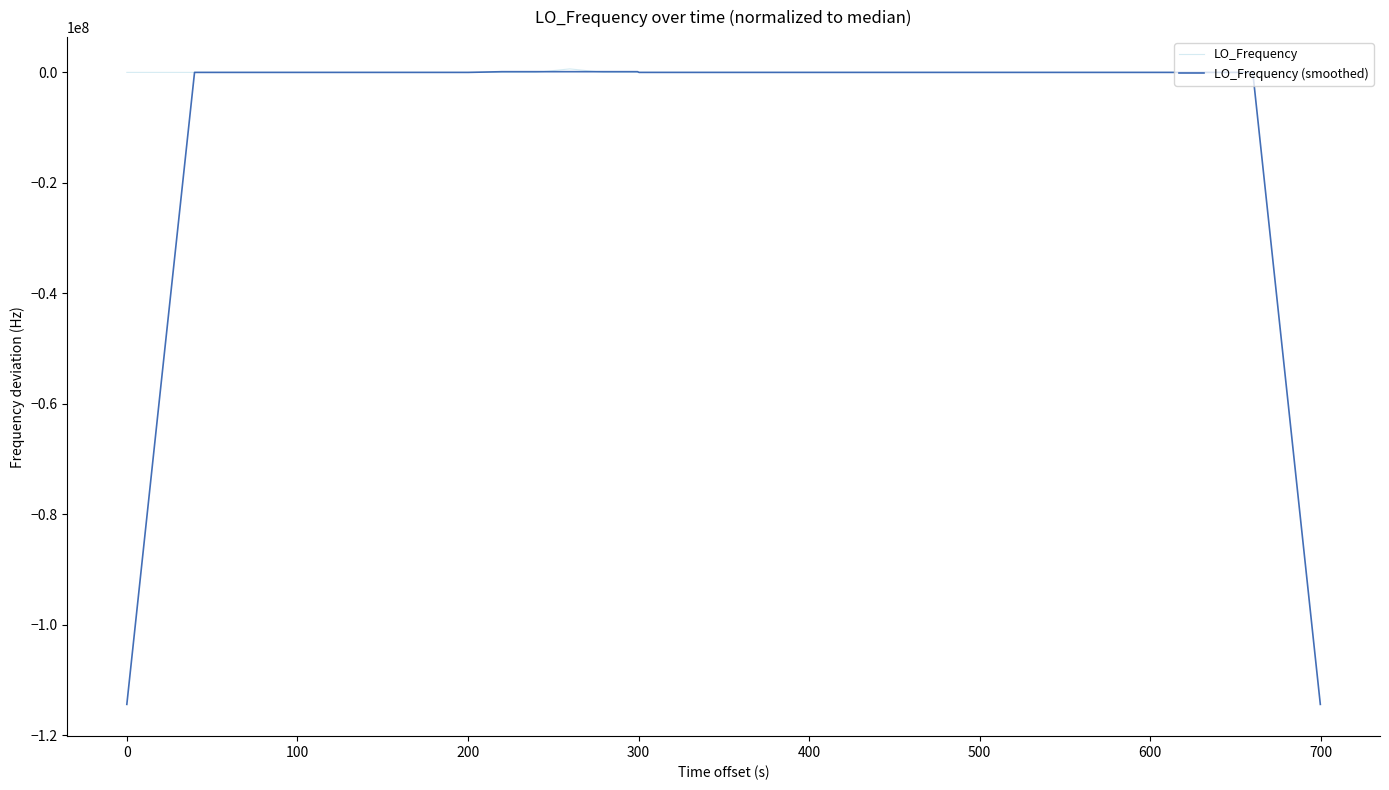

Which series has the largest total across all categories?

LO_Frequency